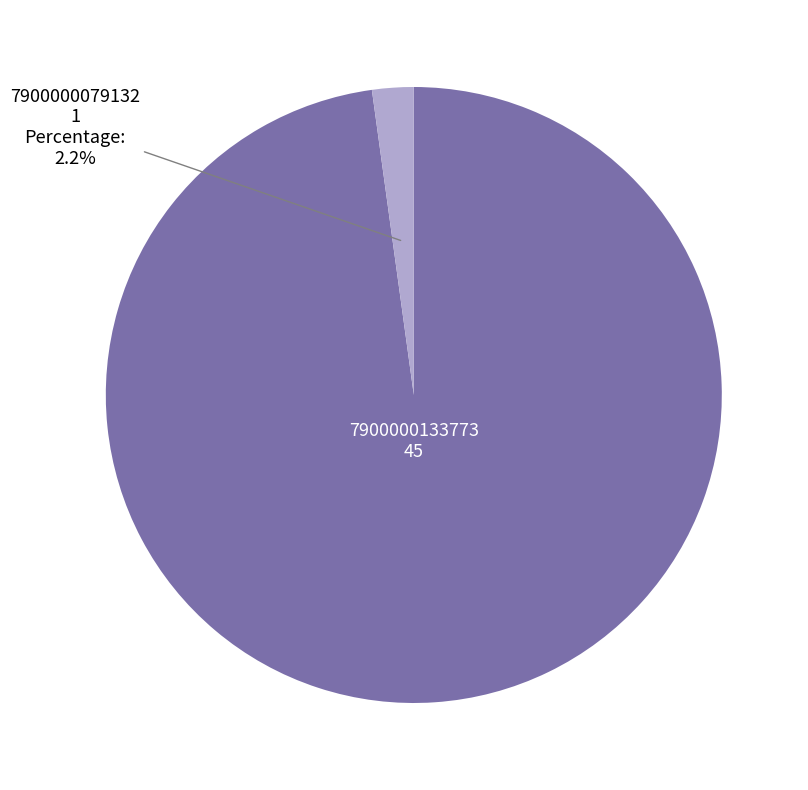

Is there any slice that represents more than half of the pie?

Yes